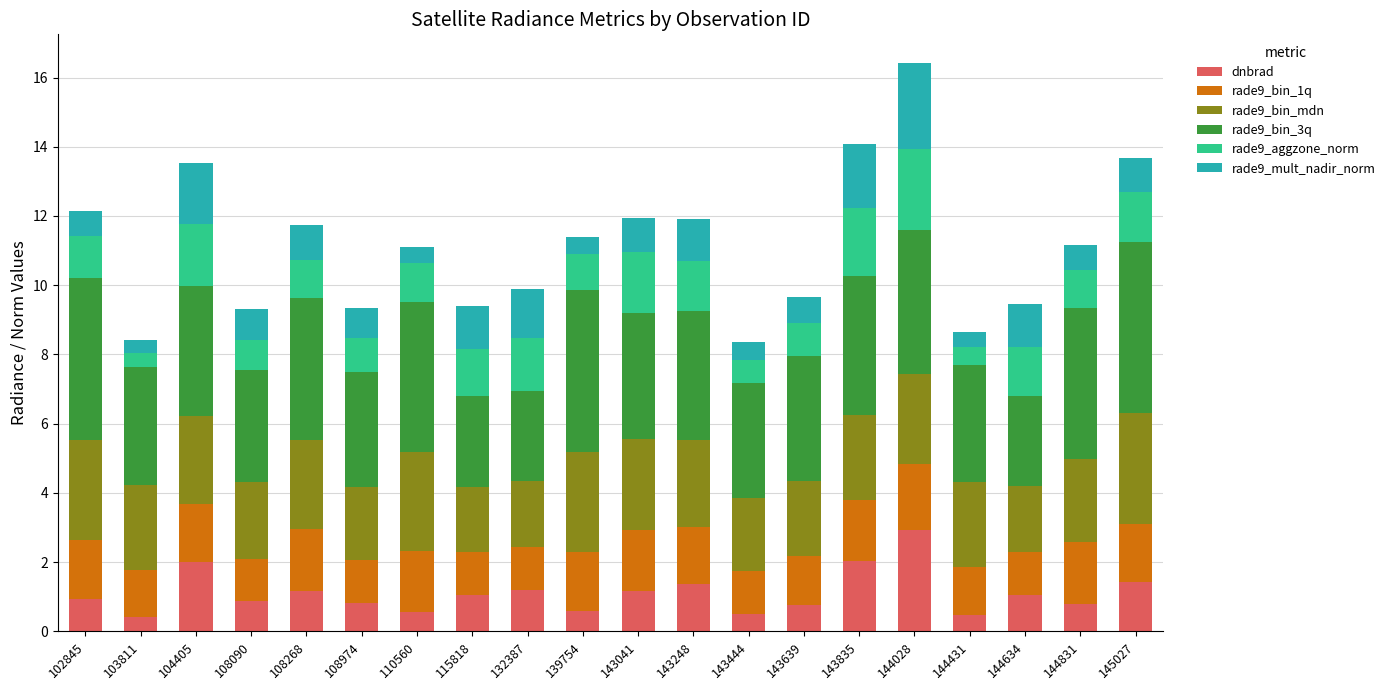

What is the total value across all series at 132387?

9.9